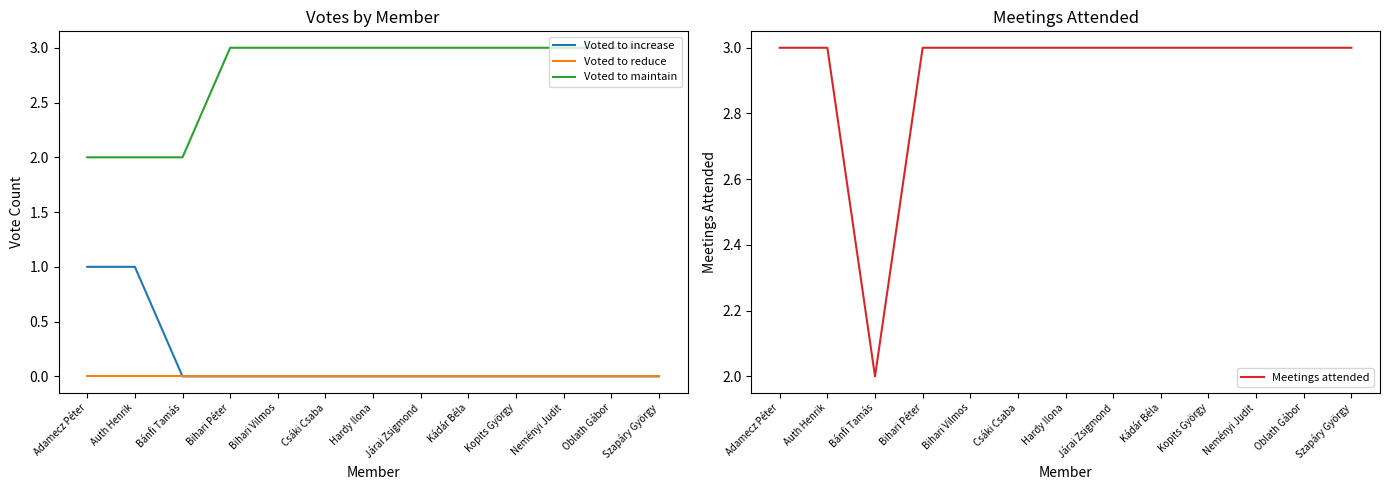

Reading right to left, transcribe all the data shown in this chart.

Voted to increase: 0	0	0	0	0	0	0	0	0	0	0	1	1
Voted to reduce: 0	0	0	0	0	0	0	0	0	0	0	0	0
Voted to maintain: 3	3	3	3	3	3	3	3	3	3	2	2	2
Meetings attended: 3	3	3	3	3	3	3	3	3	3	2	3	3